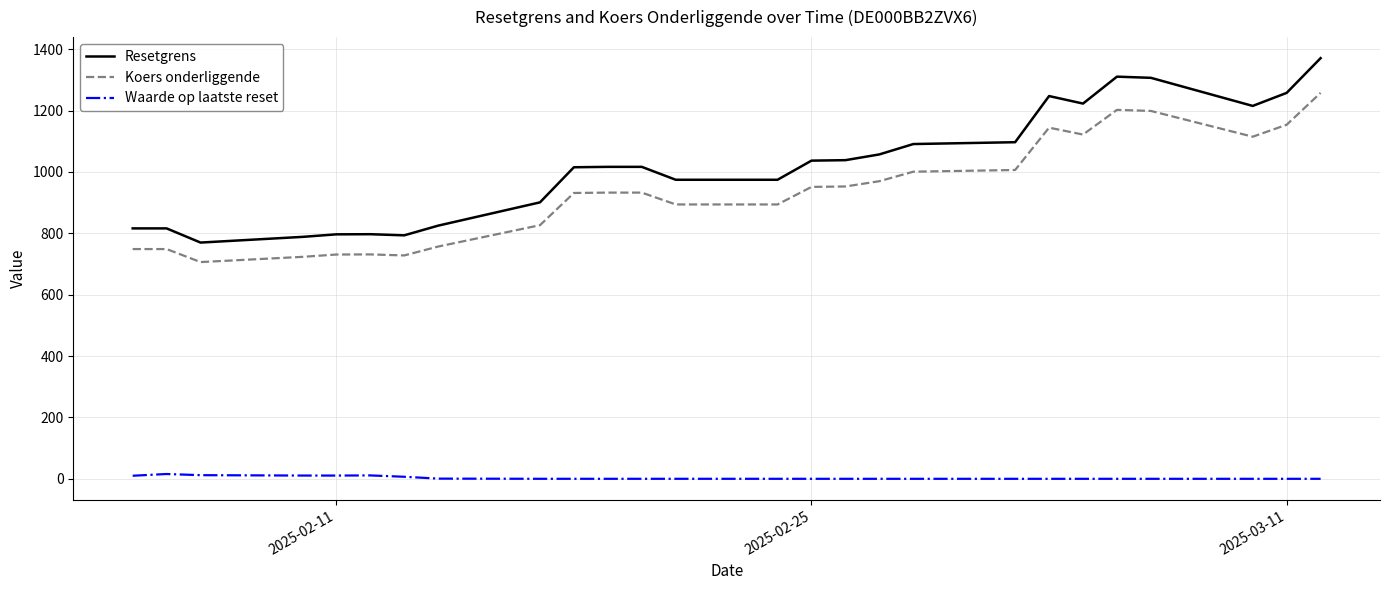

Which series has the widest spread of values?

Resetgrens